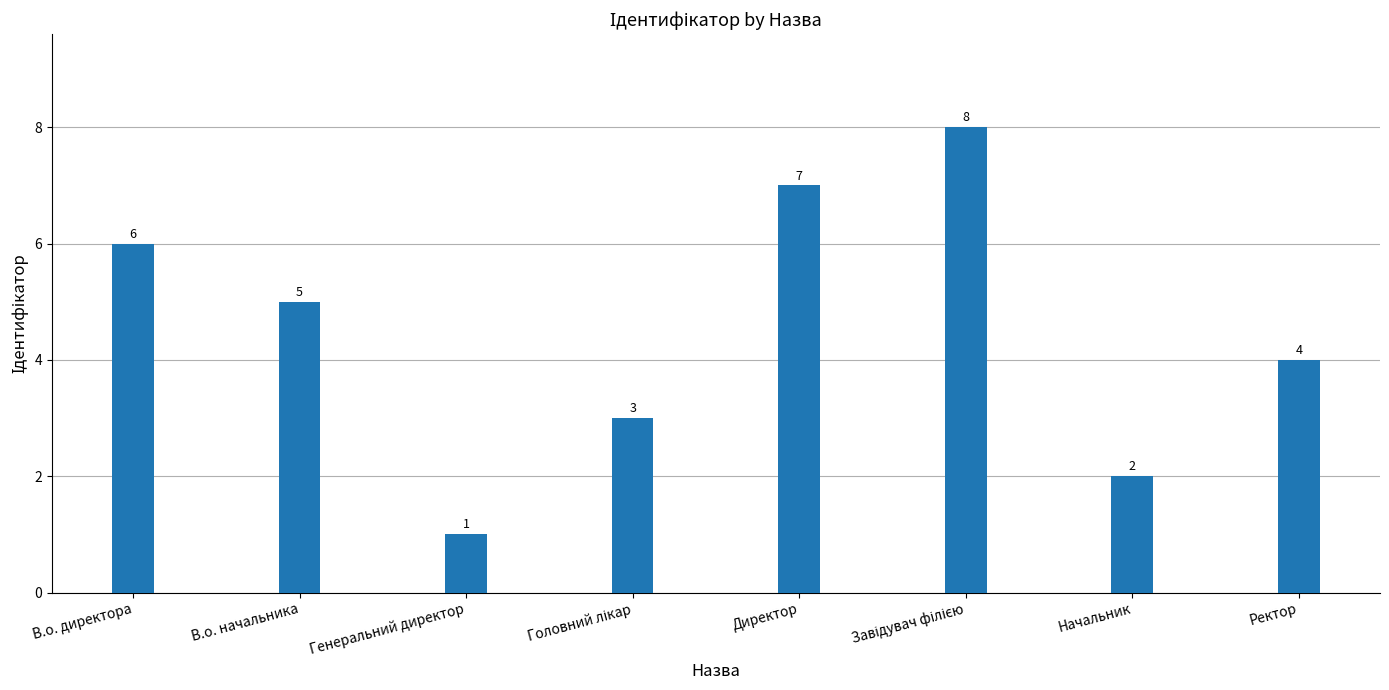

Reading left to right, transcribe all the data shown in this chart.

6	5	1	3	7	8	2	4